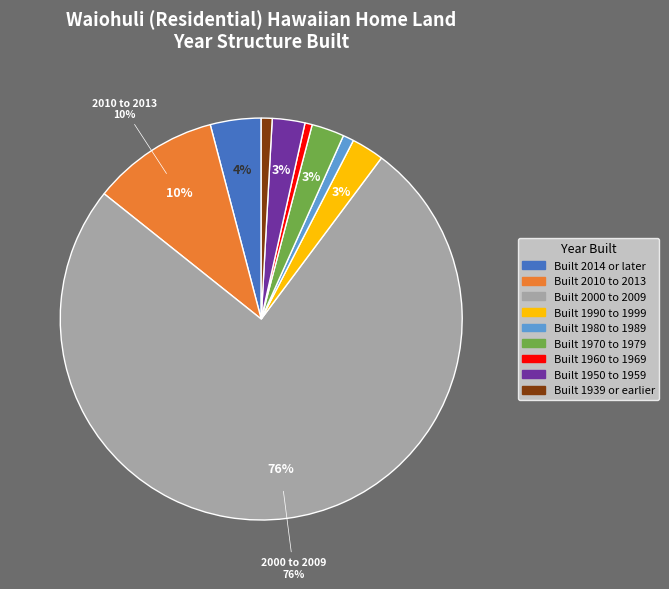

Which category accounts for the majority?

Built 2000 to 2009